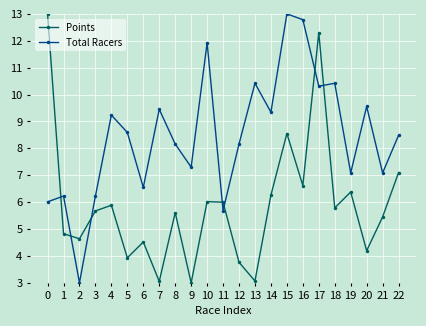

Between 1 and 8, which series saw the biggest shift?

Total Racers